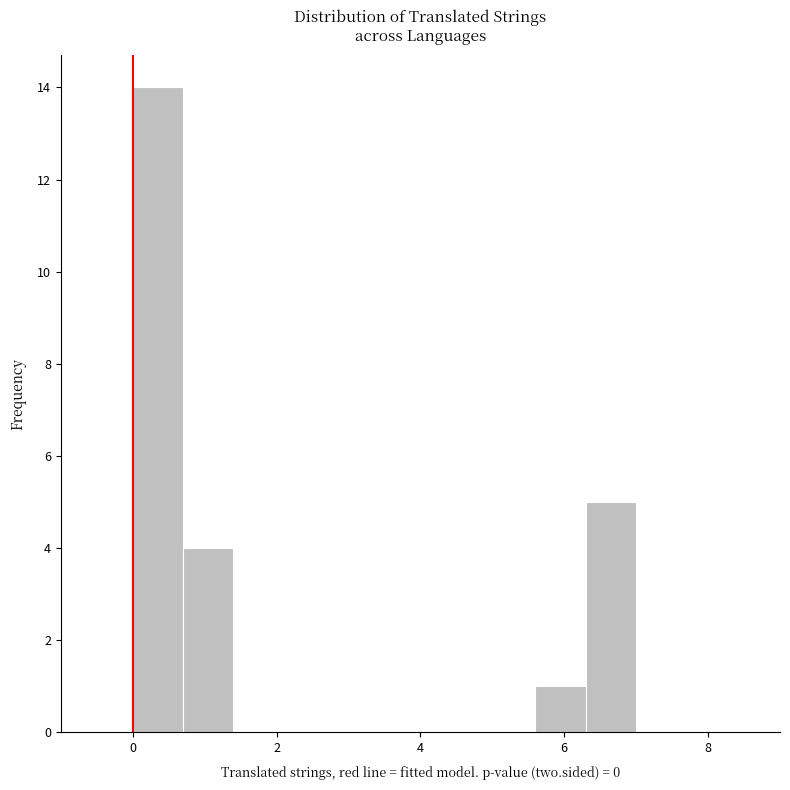

Read against the x-axis, roughly where is the centre of the tallest bar?

0.4